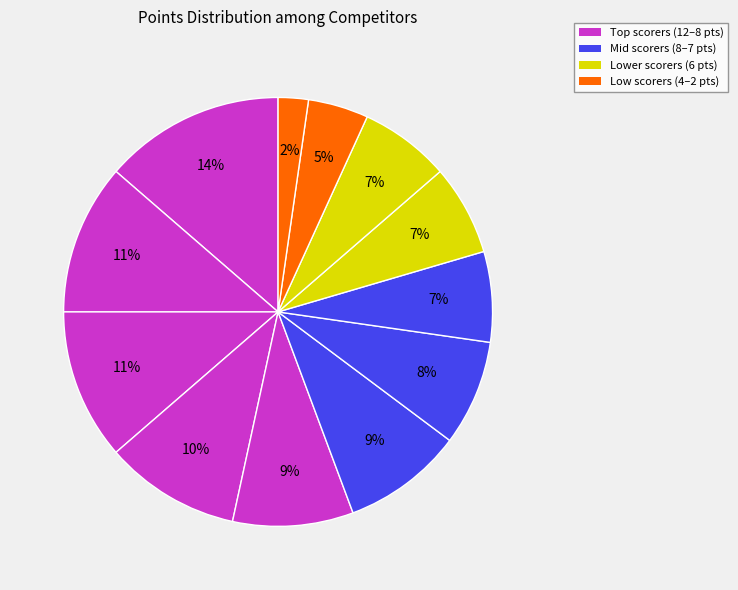

How many segments does this pie chart have?

12